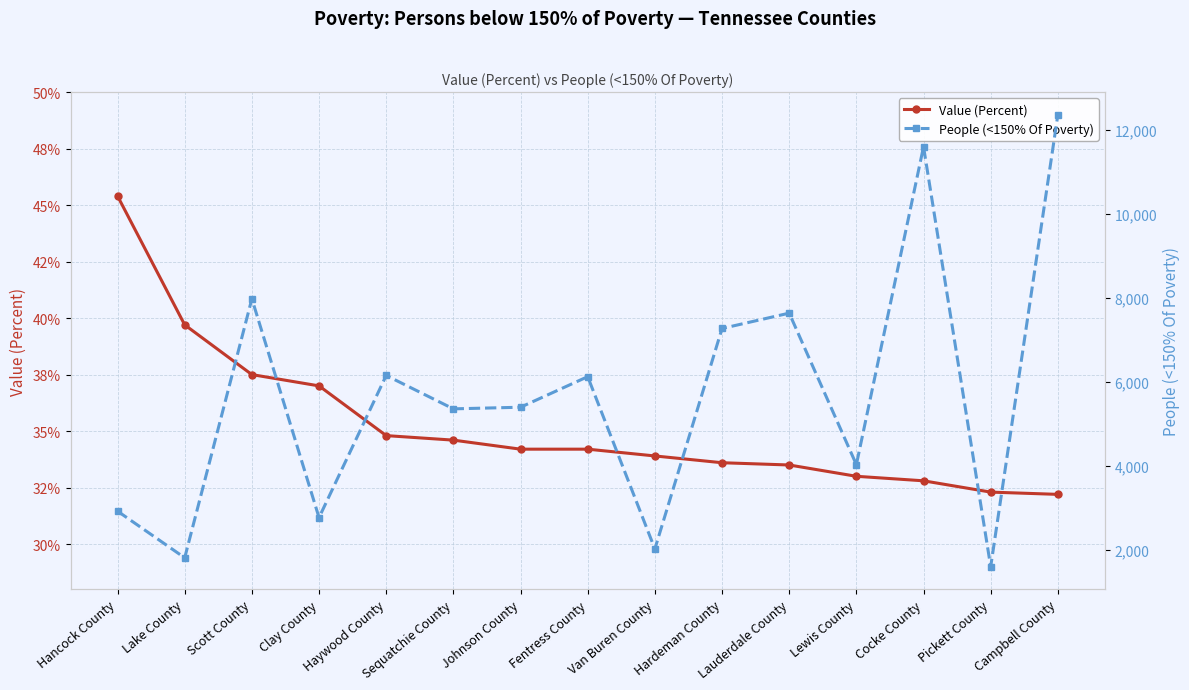

Between Cocke County and Johnson County, which is larger?

Johnson County